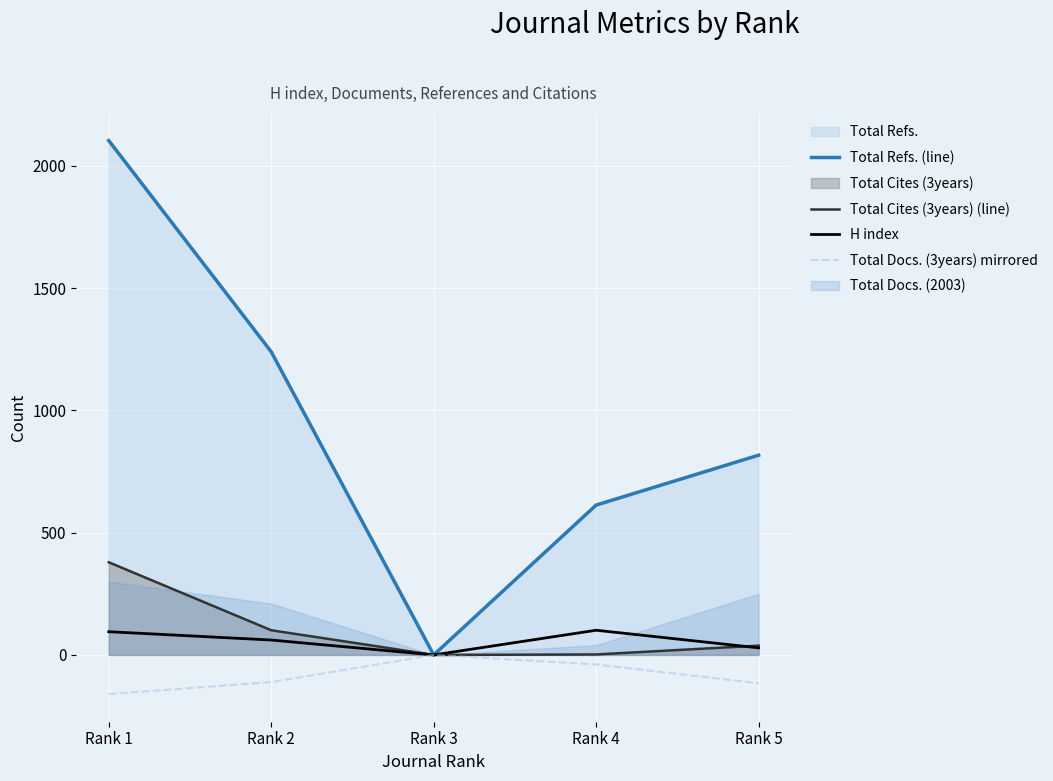

Read the Total Docs. (3years) mirrored value at Rank 2, to the nearest 50.

-100